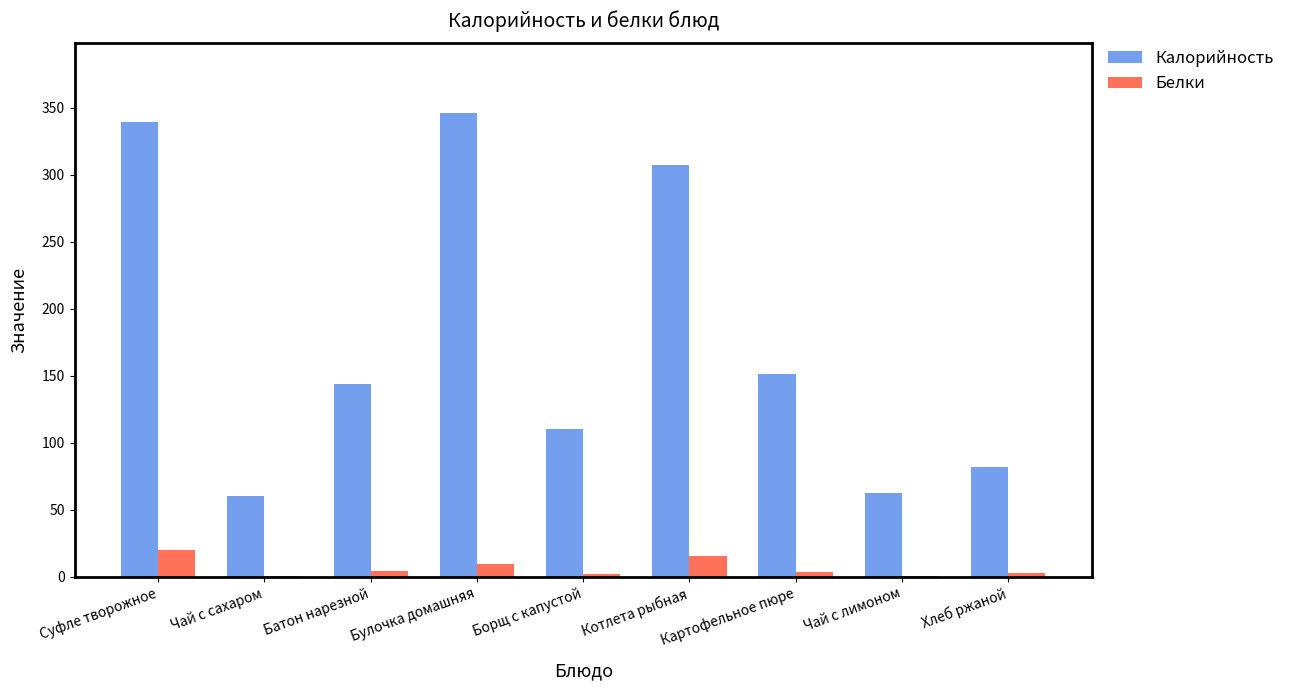

At which label is Калорийность closest to 203?

Картофельное пюре